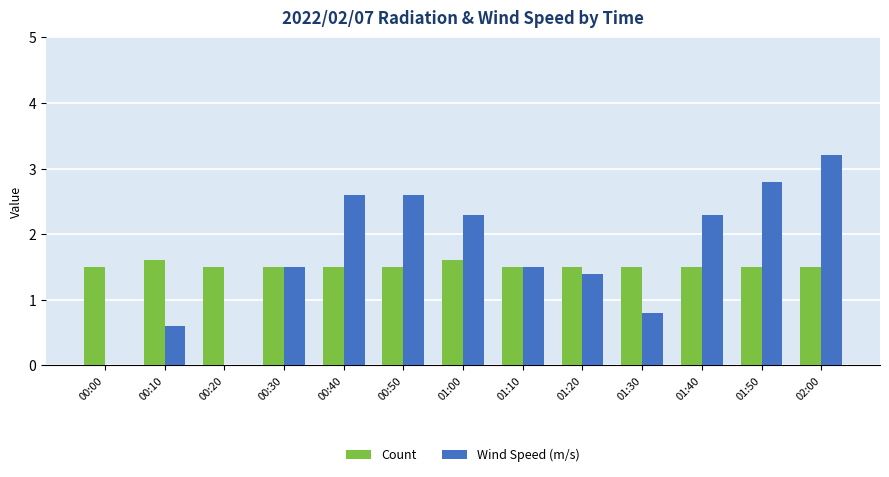

Which label corresponds to the largest value in the chart?

02:00